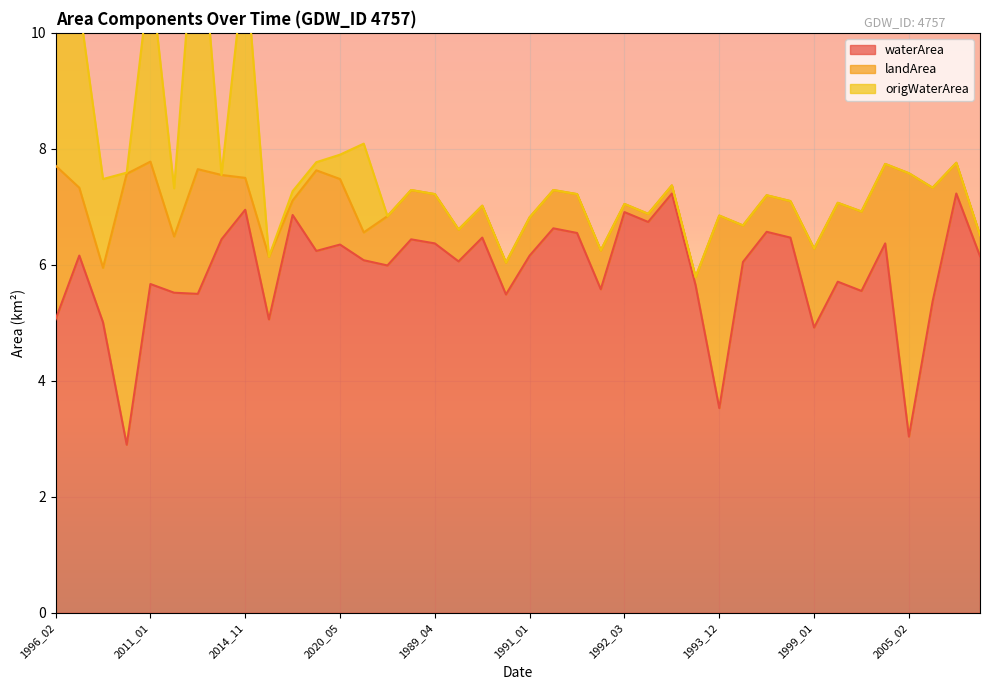

The value of waterArea at 2011_01 is 5.7. True or false?

True